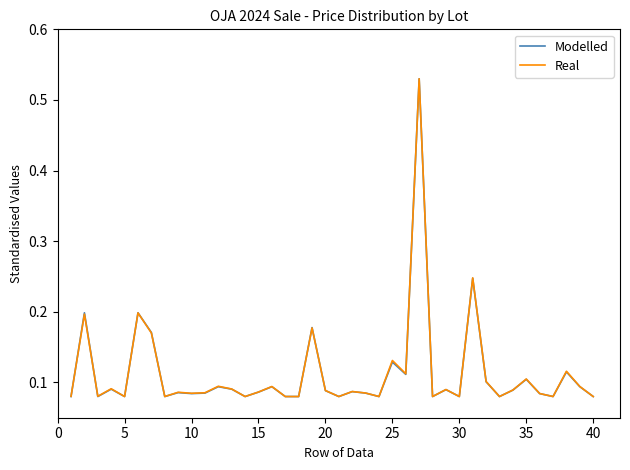

Does the chart display data point markers on the line(s)?

No